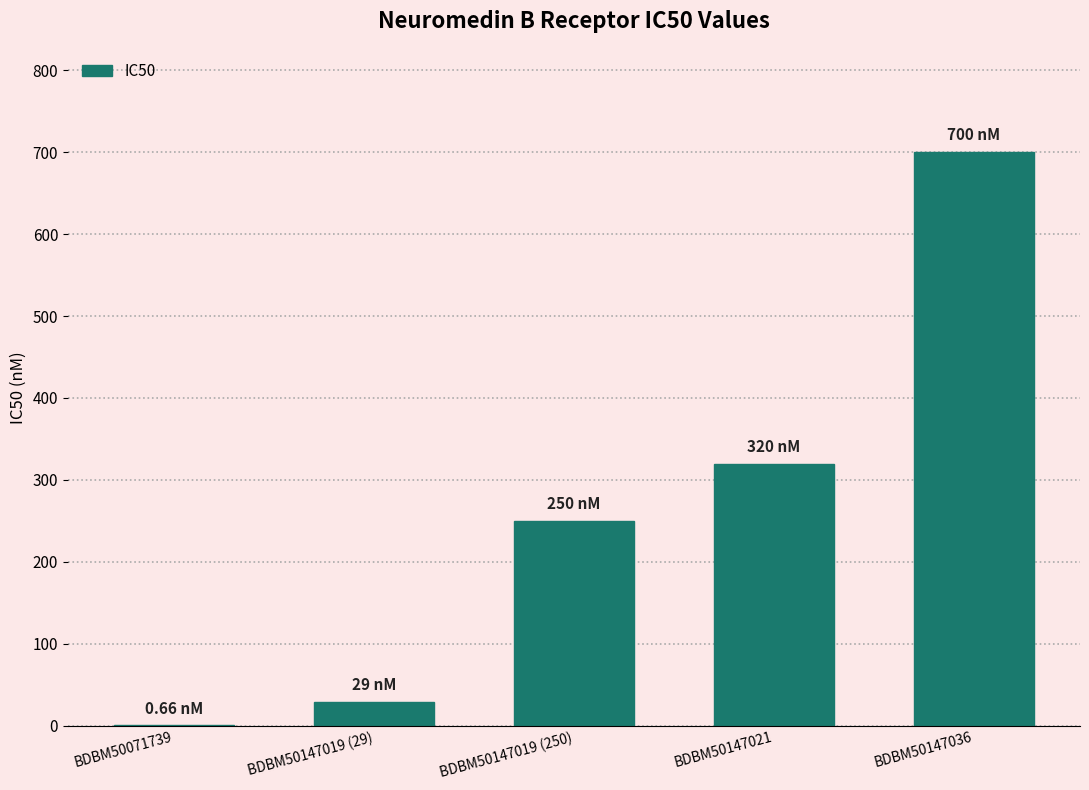

How many categories are shown in the chart?

5